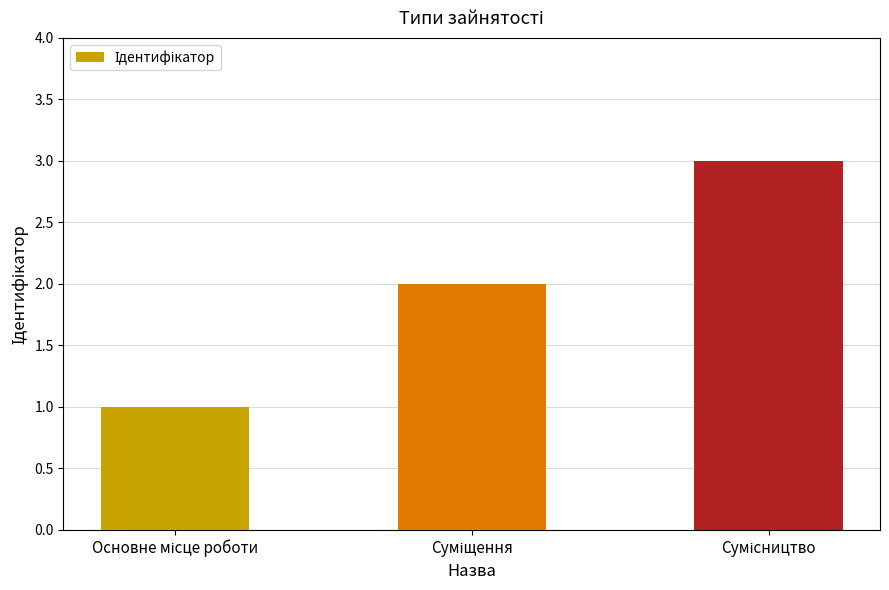

What is the smallest value displayed?

1